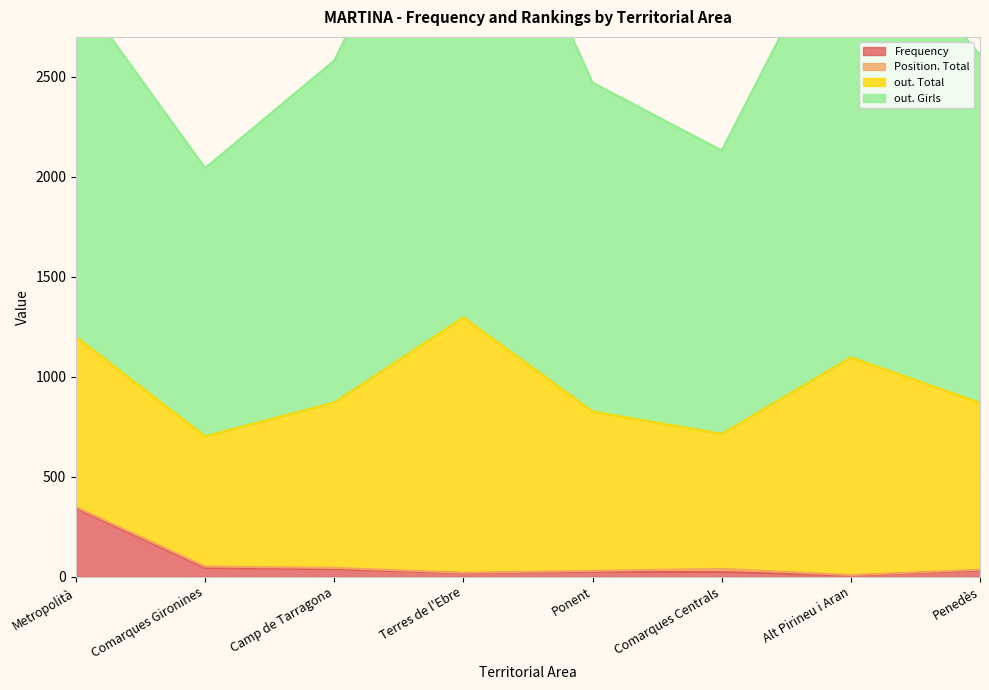

At which category does Frequency reach its first local valley?

Terres de l'Ebre